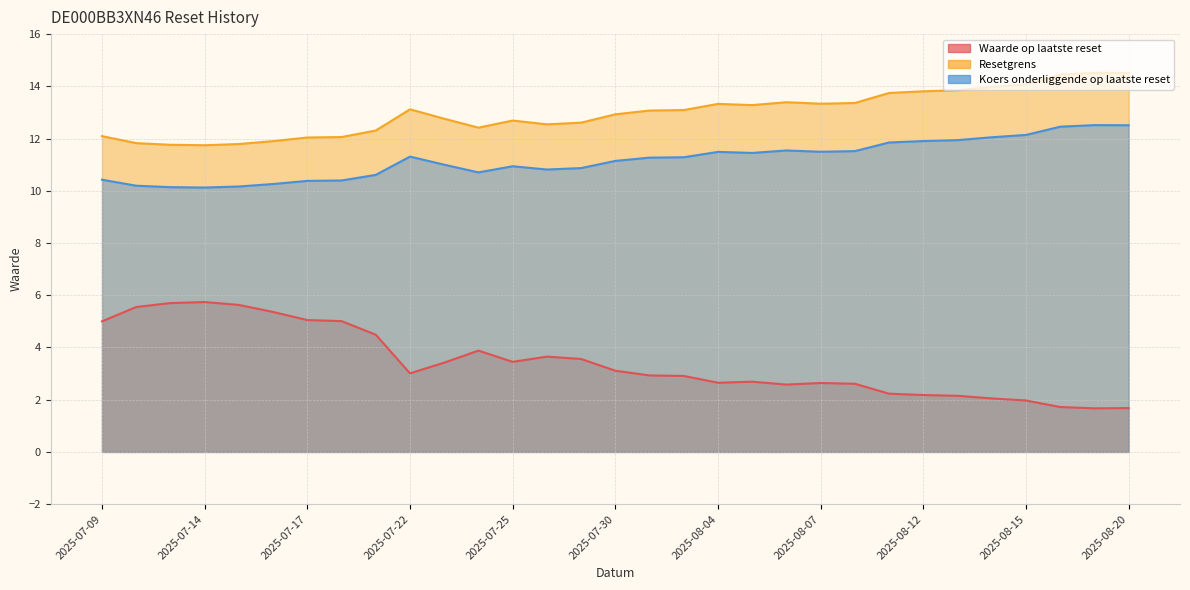

Reading left to right, list all the values displayed in this chart.

Waarde op laatste reset: 5.0	5.5	5.7	5.7	5.6	5.4	5.0	5.0	4.5	3.0	3.4	3.9	3.5	3.6	3.6	3.1	2.9	2.9	2.6	2.7	2.6	2.6	2.6	2.2	2.2	2.1	2.0	2.0	1.7	1.7	1.7
Resetgrens: 12.1	11.8	11.8	11.7	11.8	11.9	12.0	12.1	12.3	13.1	12.8	12.4	12.7	12.5	12.6	12.9	13.1	13.1	13.3	13.3	13.4	13.3	13.4	13.7	13.8	13.8	14.0	14.1	14.4	14.5	14.5
Koers onderliggende op laatste reset: 10.4	10.2	10.1	10.1	10.2	10.3	10.4	10.4	10.6	11.3	11.0	10.7	10.9	10.8	10.9	11.1	11.3	11.3	11.5	11.4	11.5	11.5	11.5	11.8	11.9	11.9	12.1	12.1	12.5	12.5	12.5